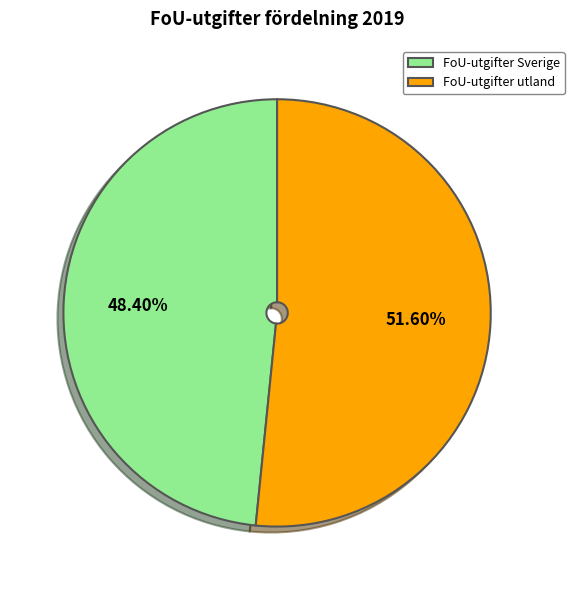

Is there any slice that represents more than half of the pie?

Yes